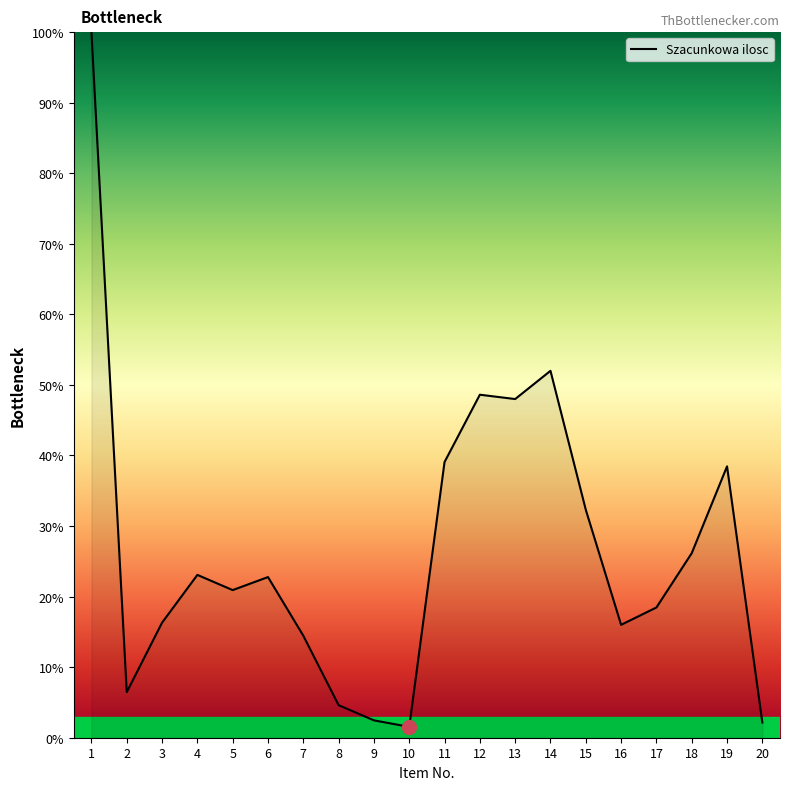

Count the number of data series in this chart.

1